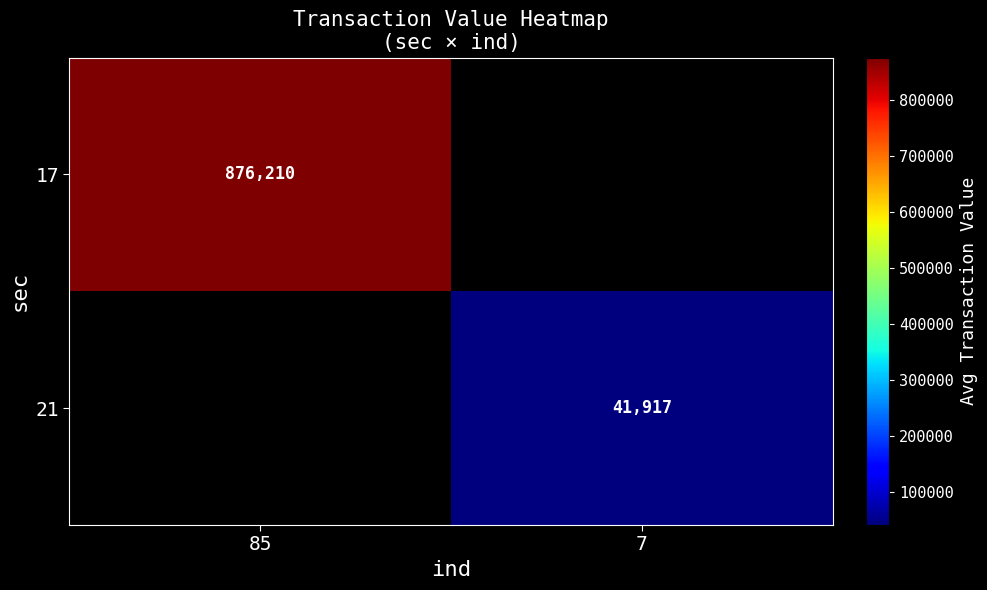

Is it true that 17 equals 295497 at 85?

False